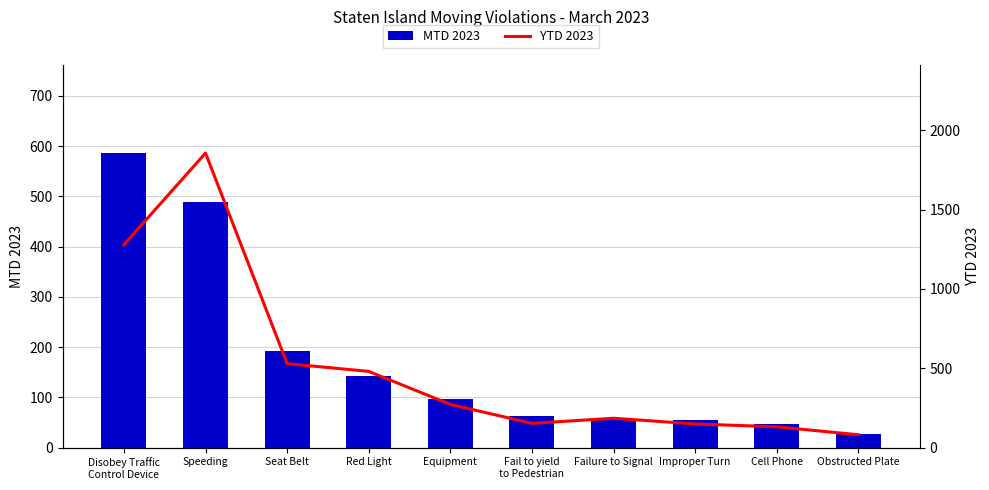

What is the difference between the YTD 2023 values at Red Light and Equipment?

208